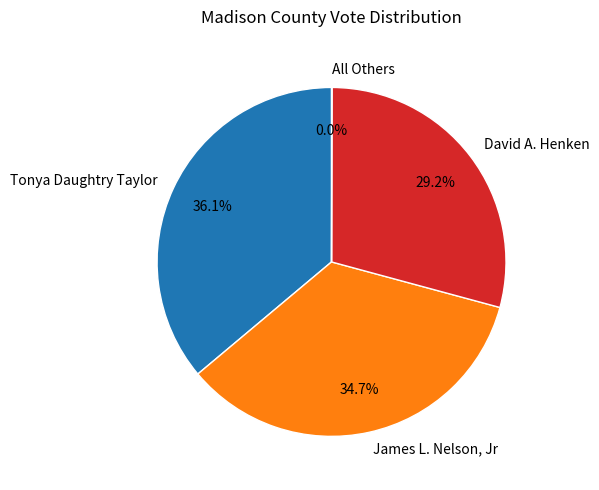

Between James L. Nelson, Jr and Tonya Daughtry Taylor, which is larger?

Tonya Daughtry Taylor